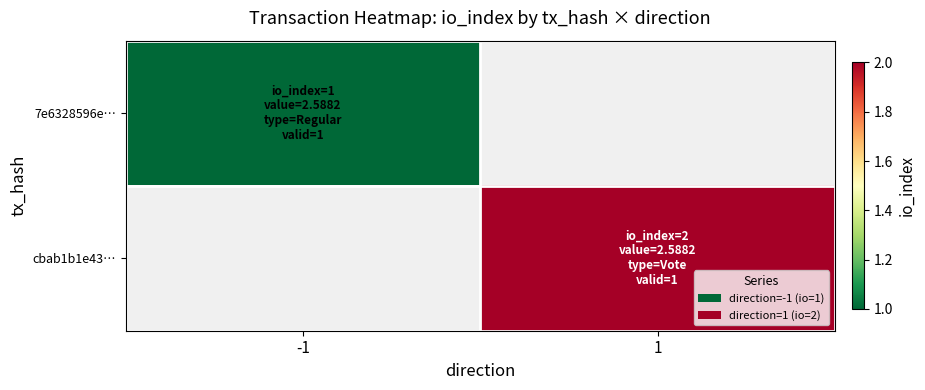

Is the value of cbab1b1e43… at -1 greater than the value of 7e6328596e… at -1?

No